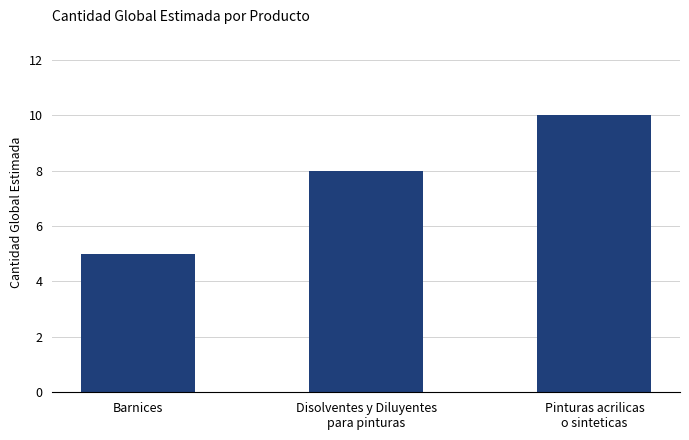

Rank the categories by value from lowest to highest.

Barnices, Disolventes y Diluyentes
para pinturas, Pinturas acrilicas
o sinteticas